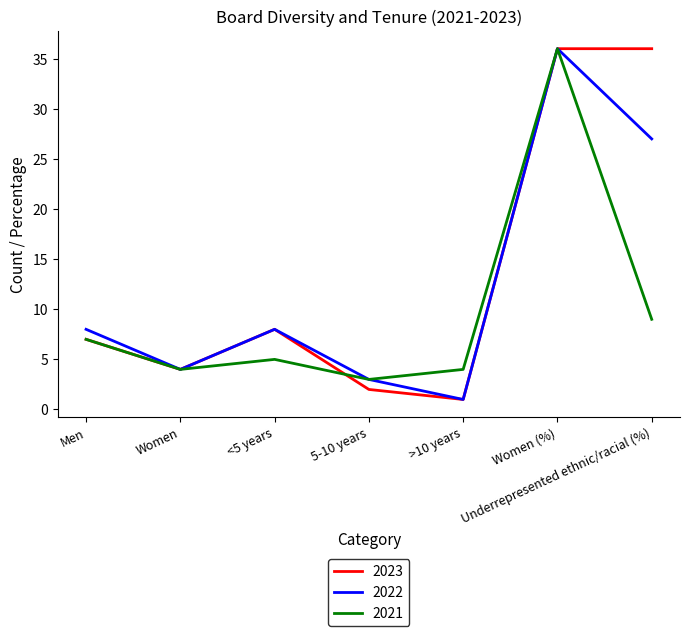

At Underrepresented ethnic/racial (%), list the series in order from smallest to largest.

2021, 2022, 2023